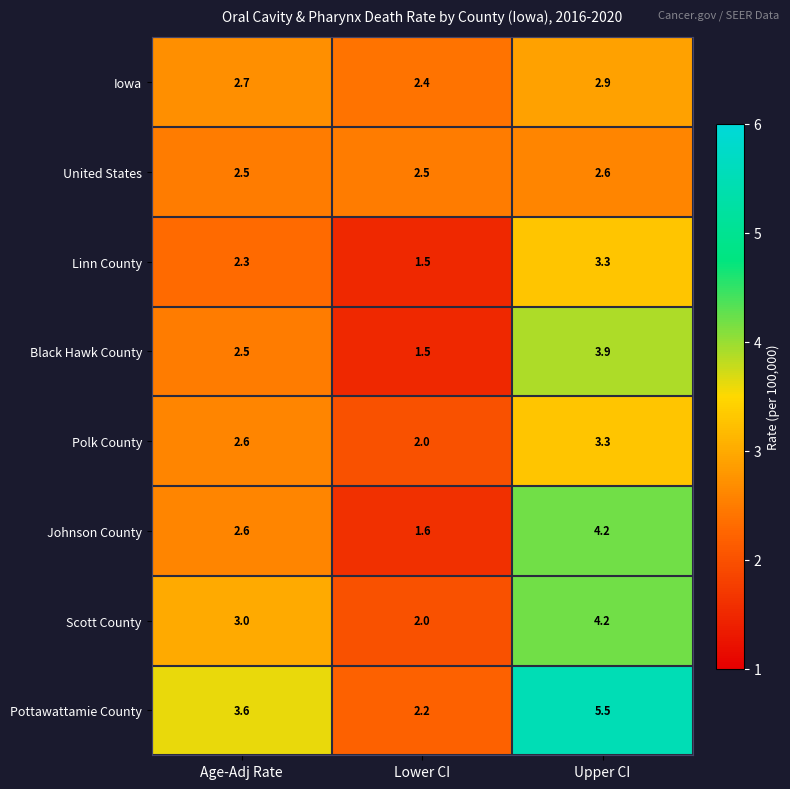

At which category is the sum across all series the highest?

Upper CI